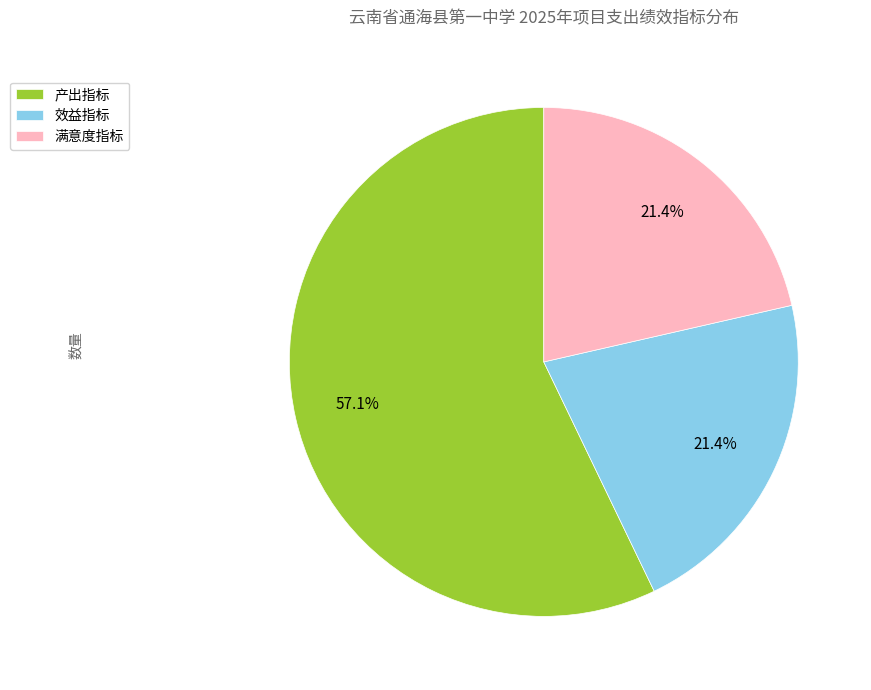

Does any single category account for the majority?

Yes